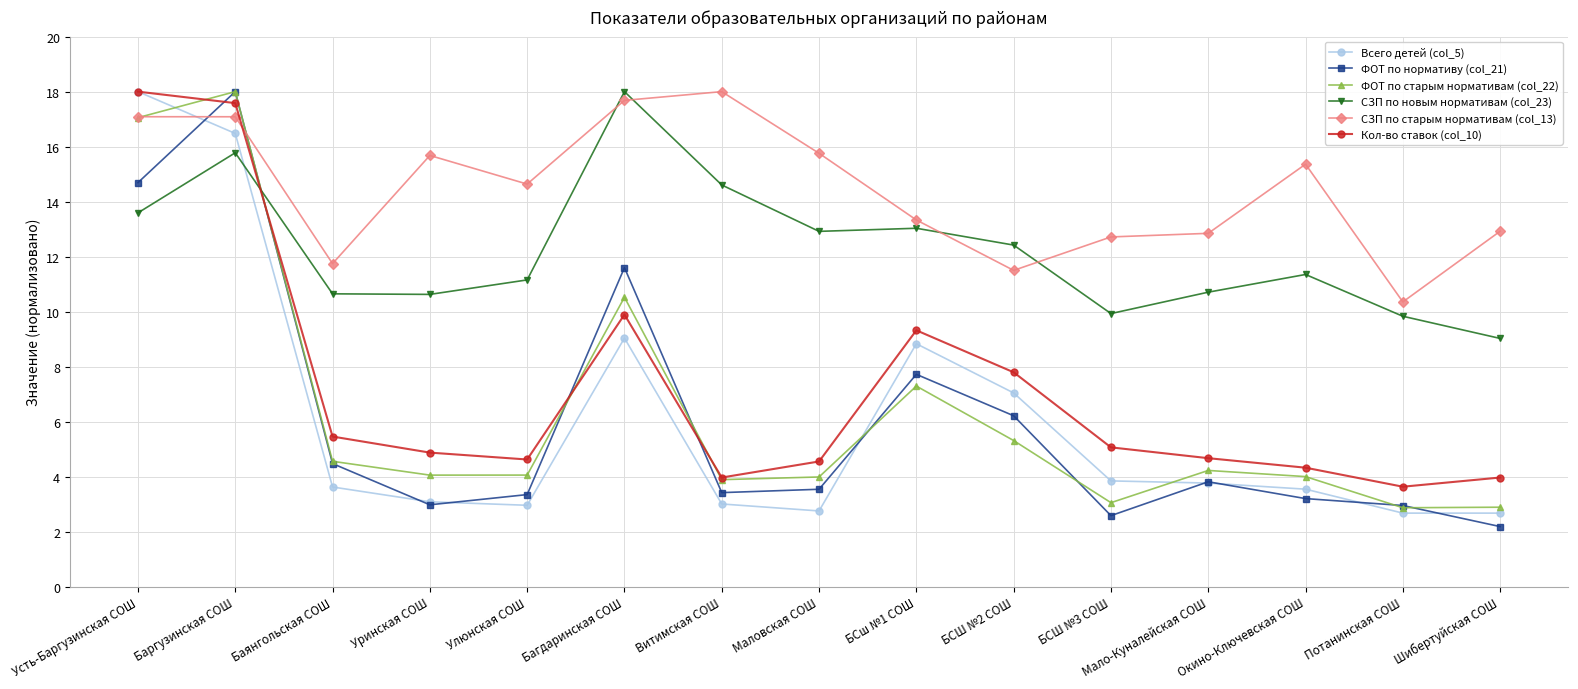

Read the ФОТ по нормативу (col_21) value at БСШ №2 СОШ.

6.2